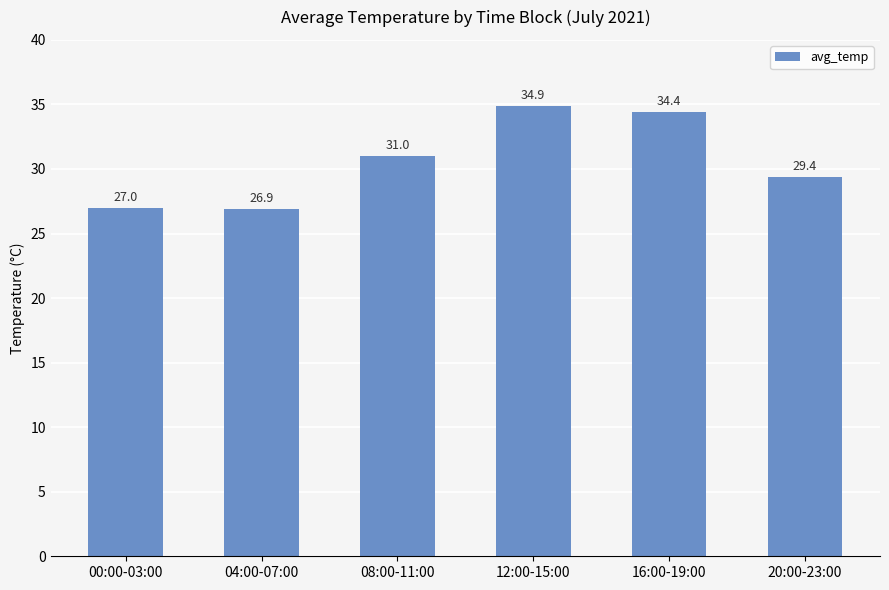

What is the value of the 4th bar from the left?

34.9